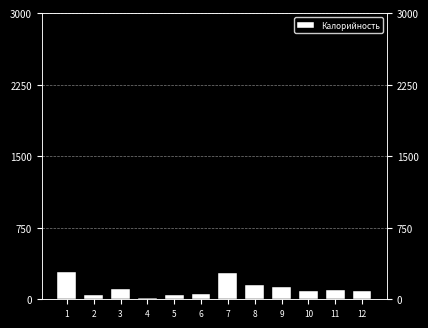

Reading left to right, transcribe all the data shown in this chart.

1=284	2=41	3=106	4=15	5=48	6=55	7=274	8=151	9=132	10=88	11=96	12=89